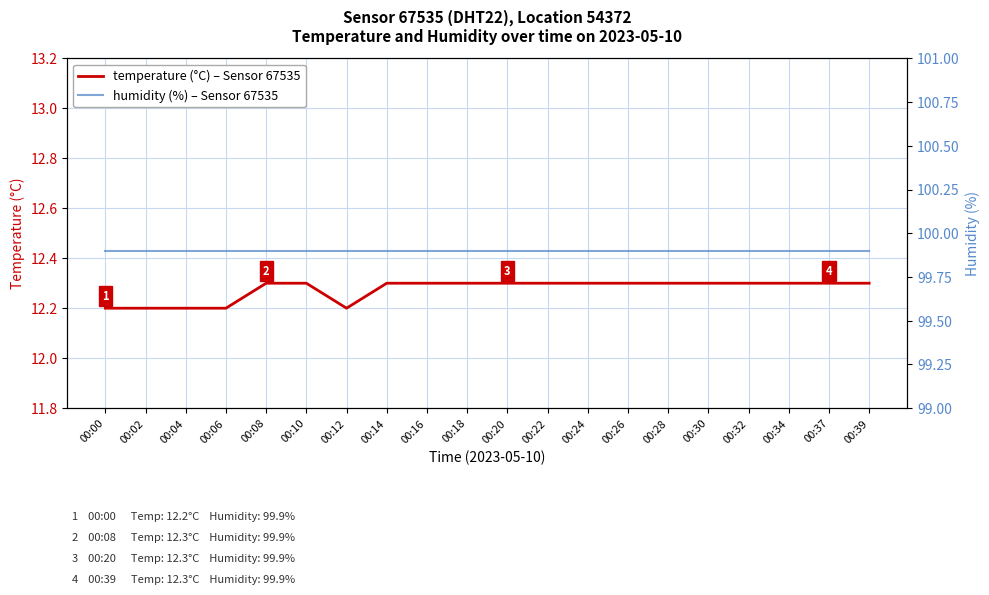

What is the difference between the second highest and second lowest values in the temperature series?

0.1